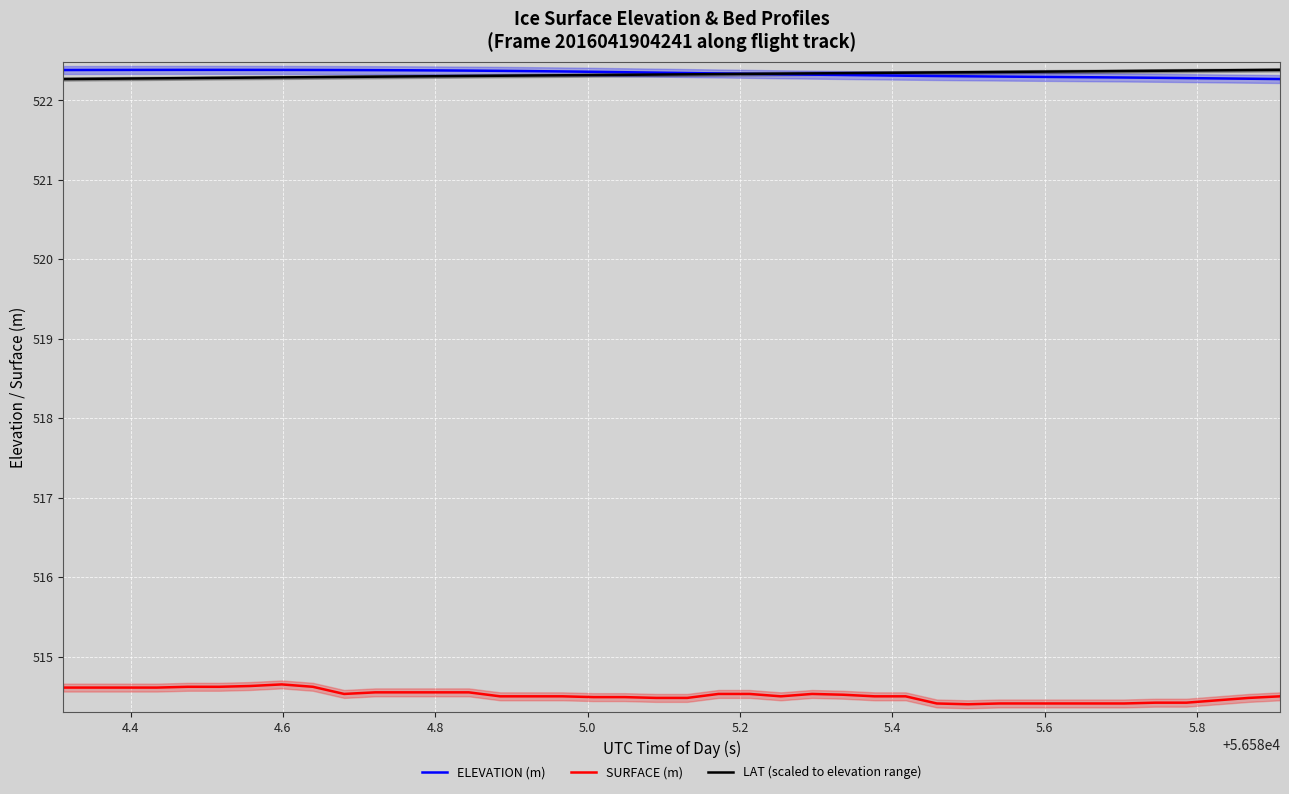

True or false: SURFACE (m) and ELEVATION (m) intersect in this chart.

False